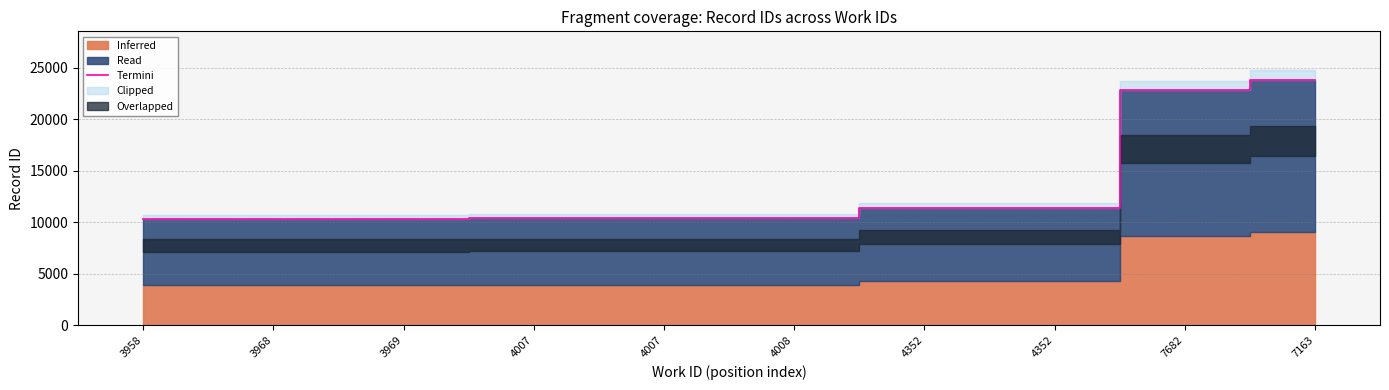

Reading left to right, transcribe all the data shown in this chart.

3958=10289	3968=10302	3969=10305	4007=10391	4007=10392	4008=10393	4352=11425	4352=11426	7682=22798	7163=23863